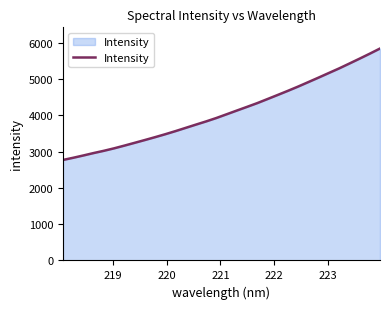

How many lines are shown in the chart?

1